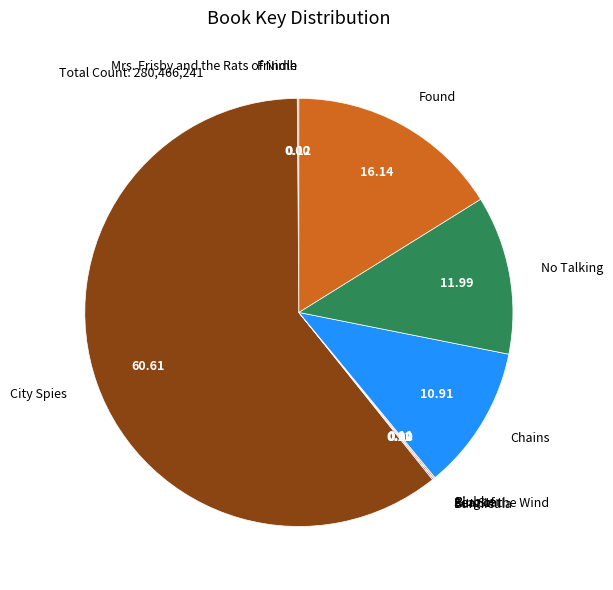

Which category has the biggest portion of the pie?

City Spies